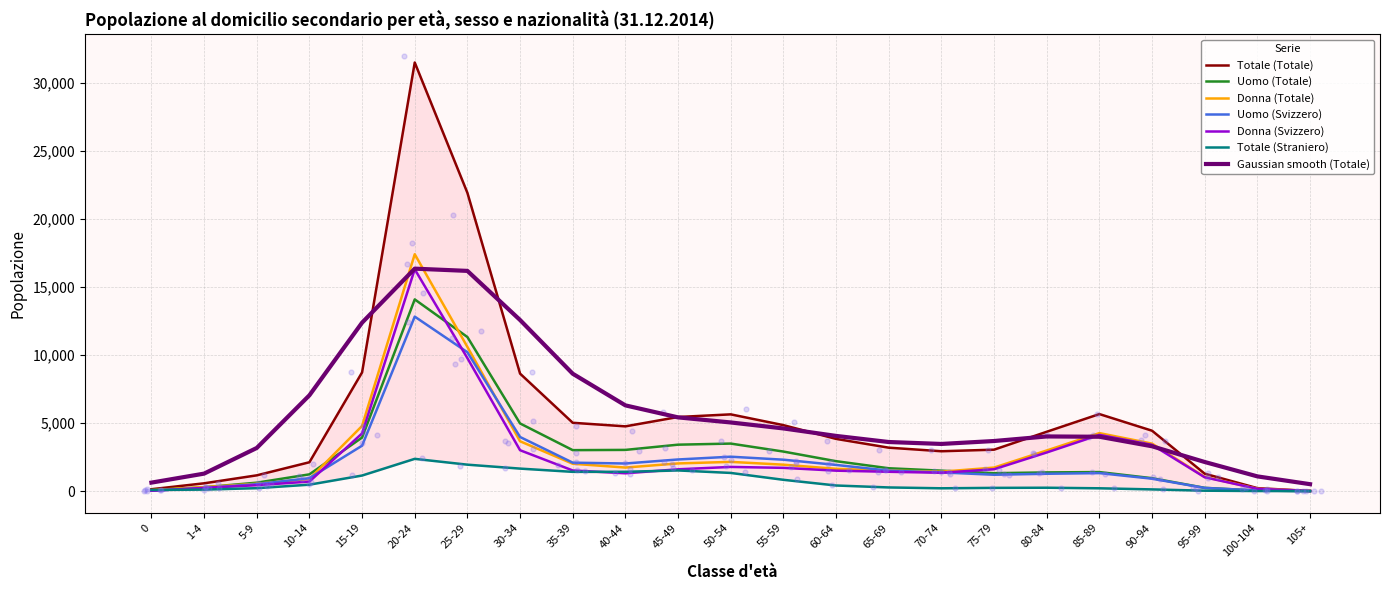

At how many categories does at least one series exceed 24747?

1